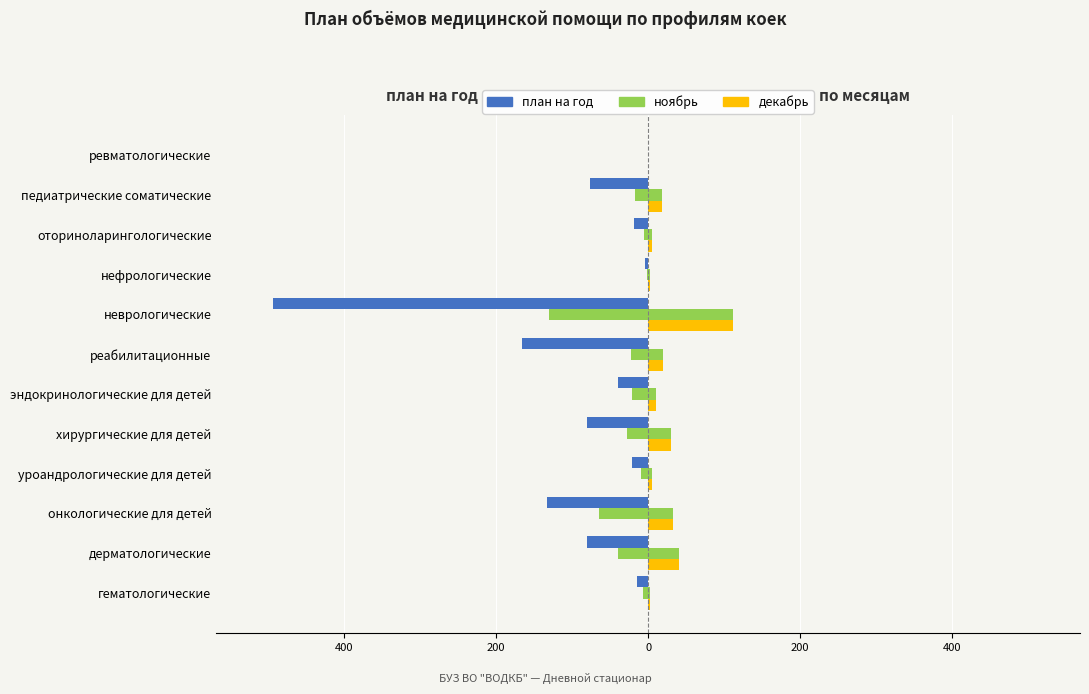

List the series in order of their peak value, lowest first.

план на год, ноябрь, декабрь